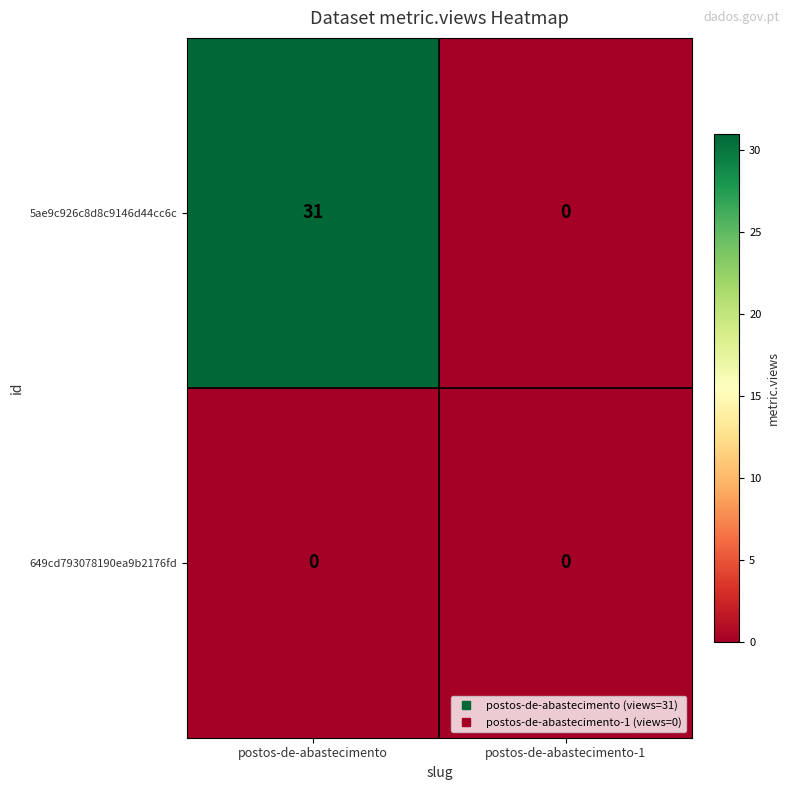

Count the number of categories in the chart.

2